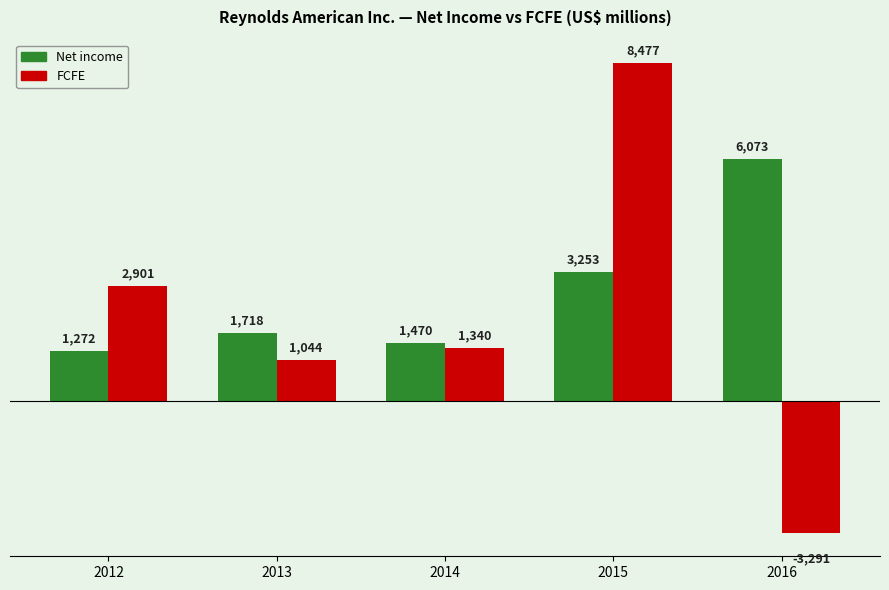

What are all the series names shown in the legend?

Net income, FCFE